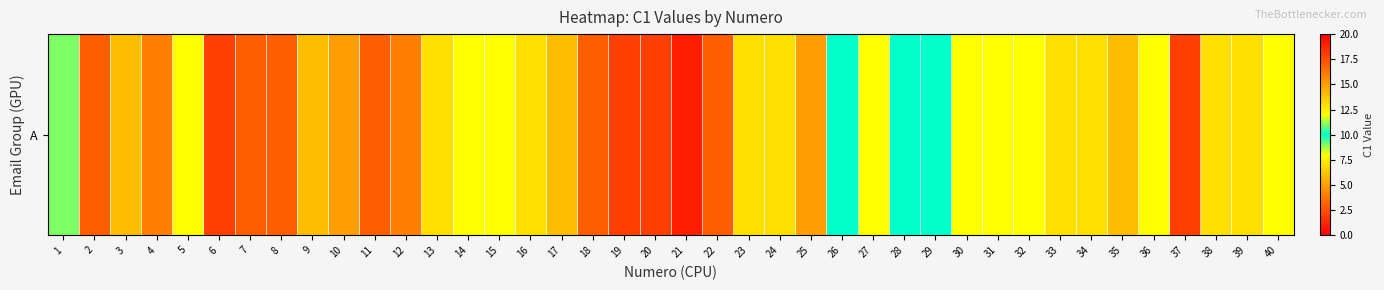

Rank the categories by value from lowest to highest.

21, 6, 2, 7, 8, 11, 4, 17, 13, 16, 23, 24, 34, 38, 39, 5, 14, 31, 32, 36, 40, 26, 28, 29, 1, 15, 27, 30, 33, 3, 9, 35, 10, 25, 12, 18, 22, 19, 20, 37